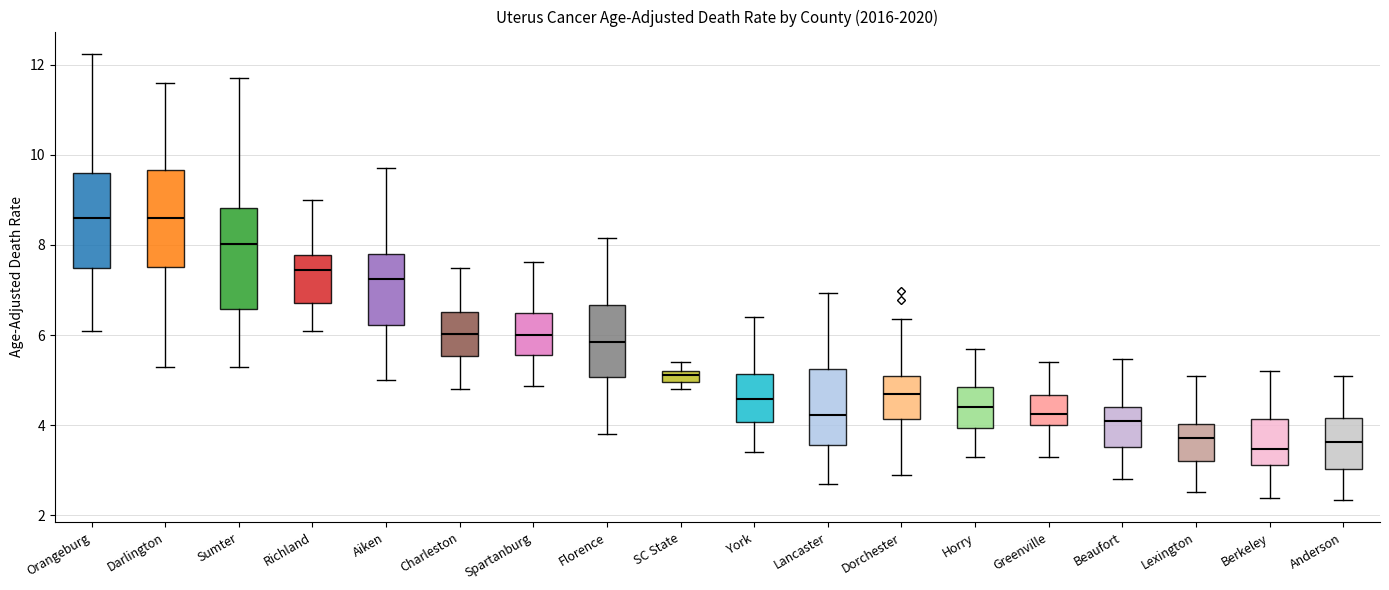

Where does the median line of the box for York sit on the y-axis? The values are not printed on the chart, so give them approximately, as read against the axis.

4.6